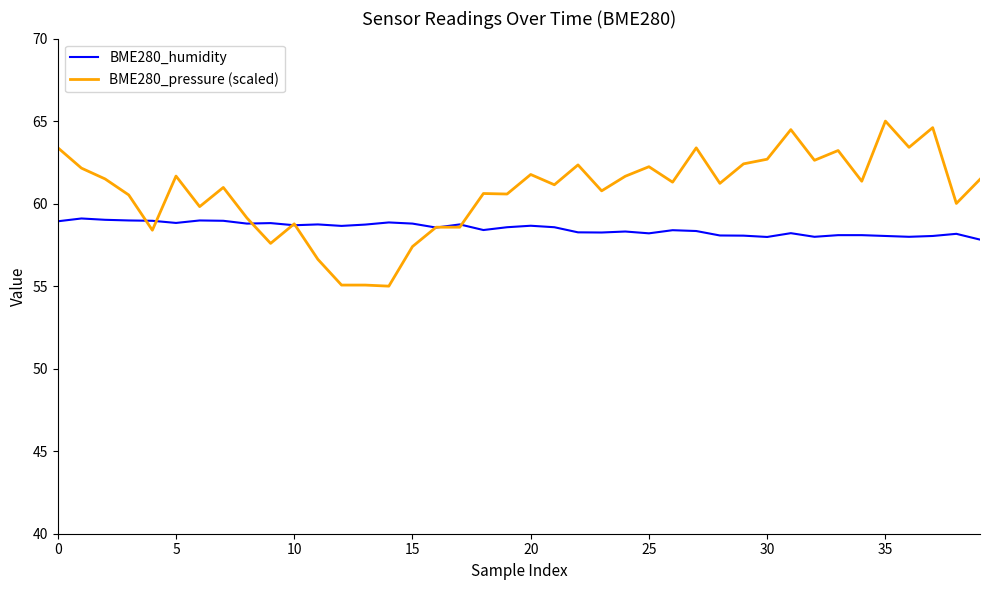

Which series has the widest spread of values?

BME280_pressure (scaled)